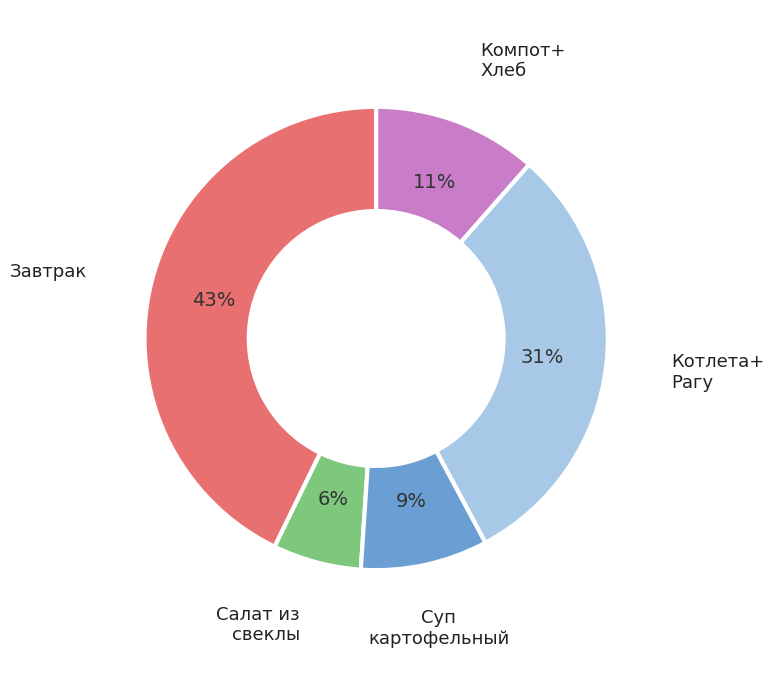

Is there a majority slice in this chart?

No